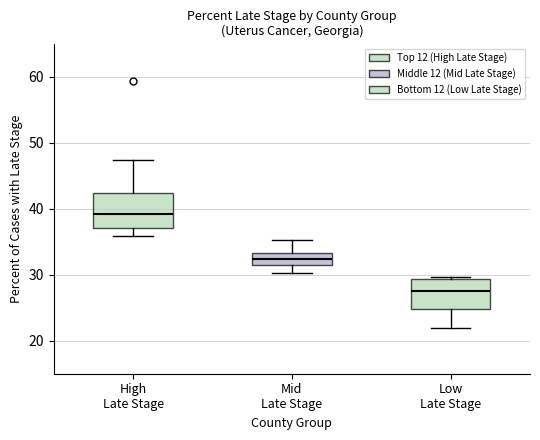

Which box has the lowest median line?

Low Late Stage